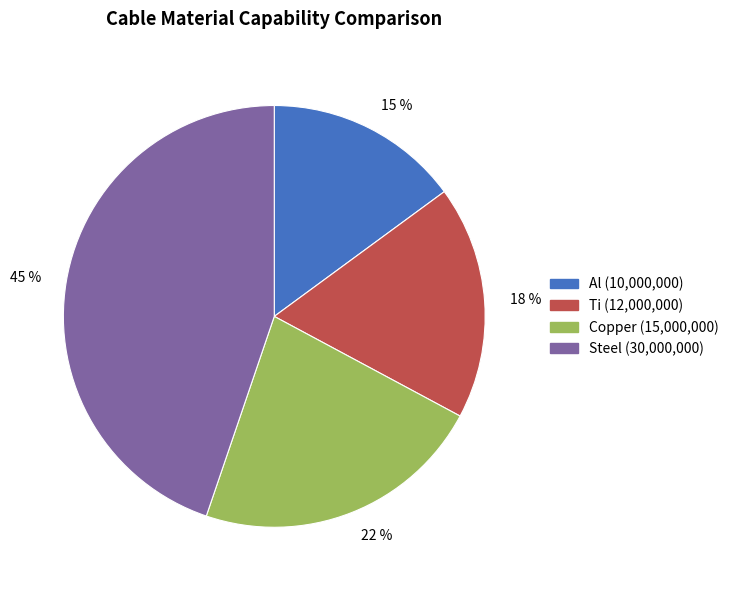

To the nearest percent, what is the average slice percentage?

25%